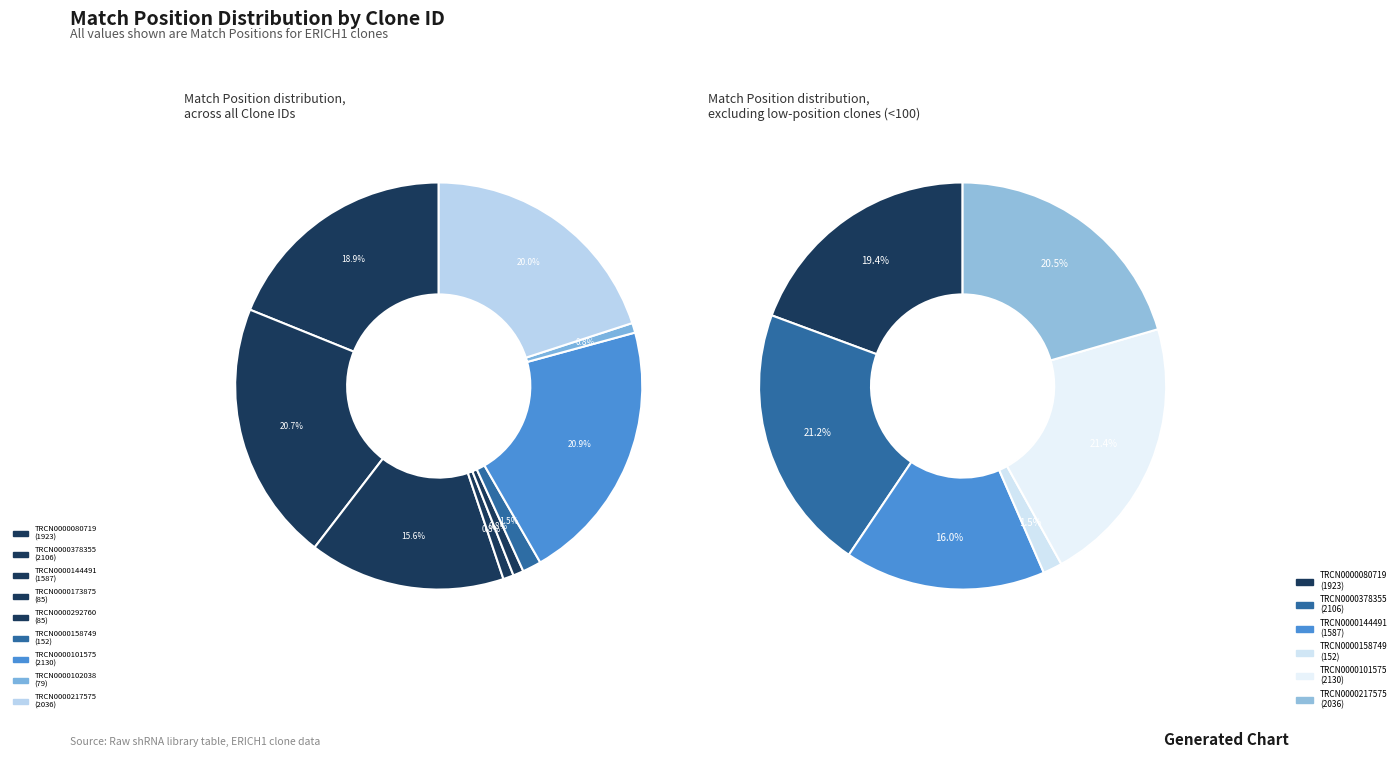

How many slices are in this pie chart?

9